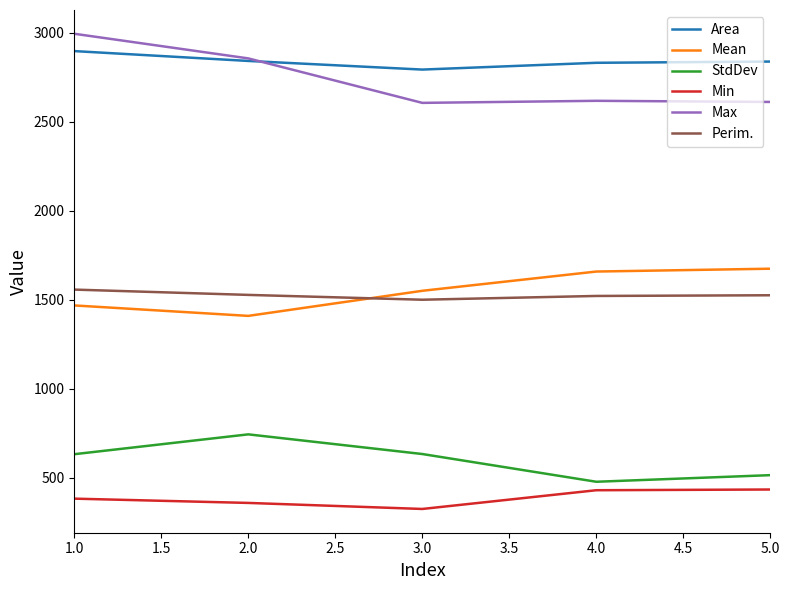

The value of Mean at 2.0 is 1409.2. True or false?

True